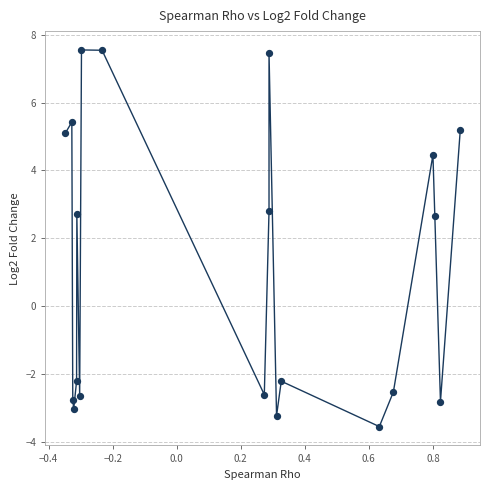

What is the range of X values (max minus min)?

1.2